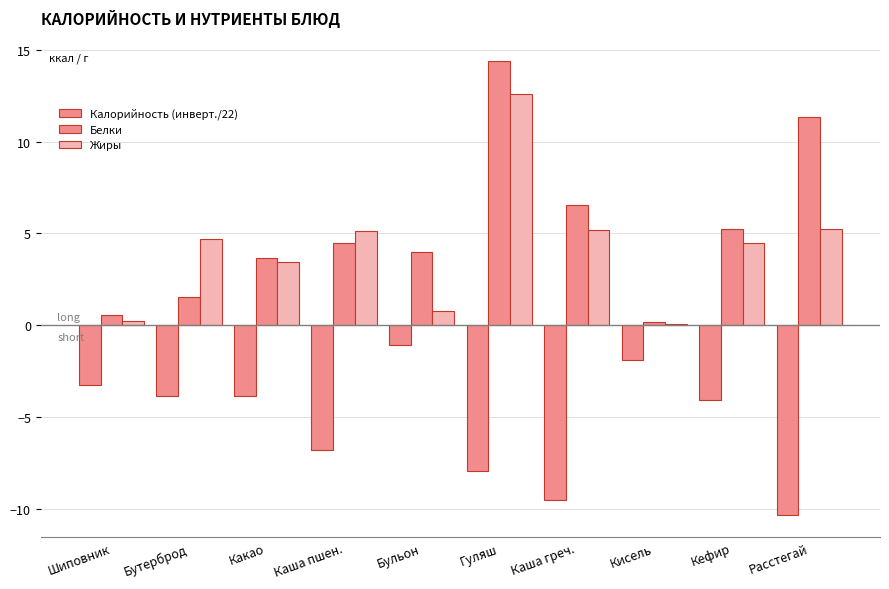

What is the difference between the Белки values at Бульон and Гуляш?

10.4